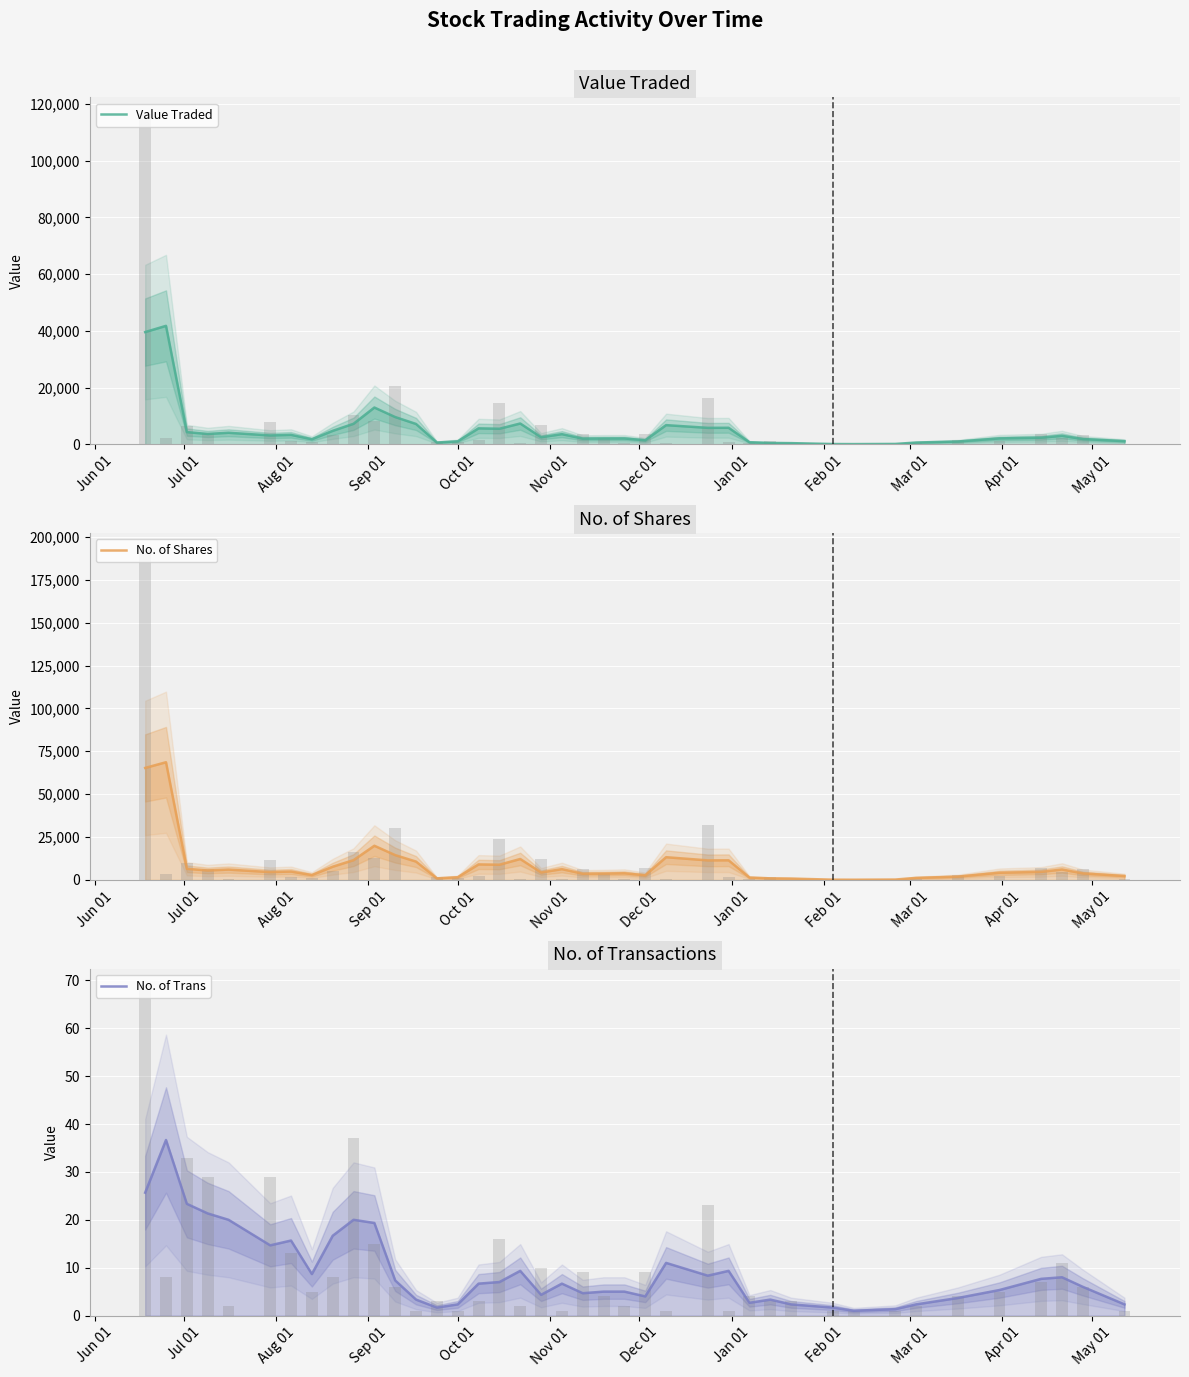

Rank the series by their maximum value, from lowest to highest.

No. of Trans, Value Traded, No. of Shares